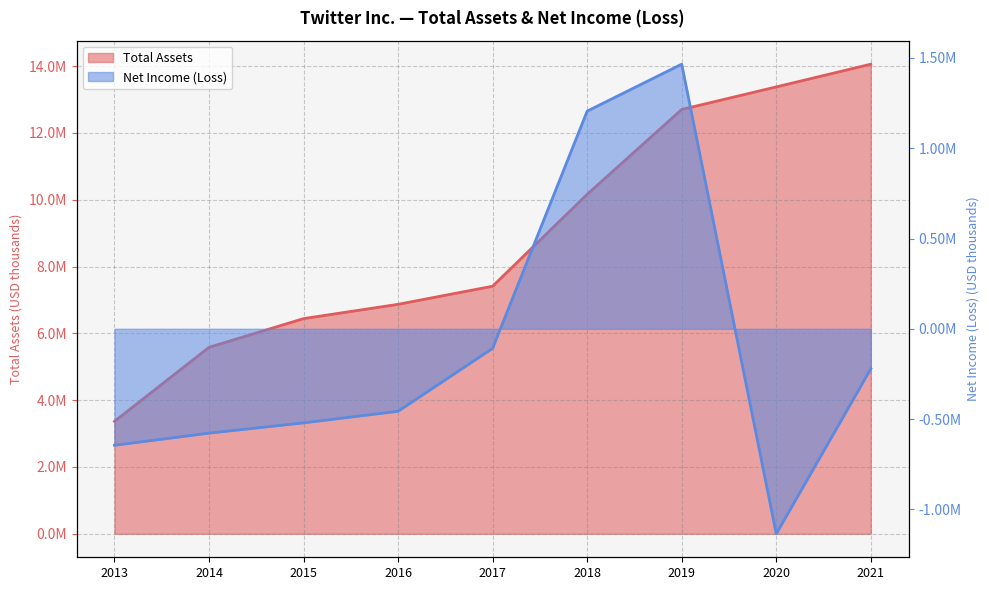

What is the difference between the maximum and minimum values in the Net Income (Loss) series?

2601285